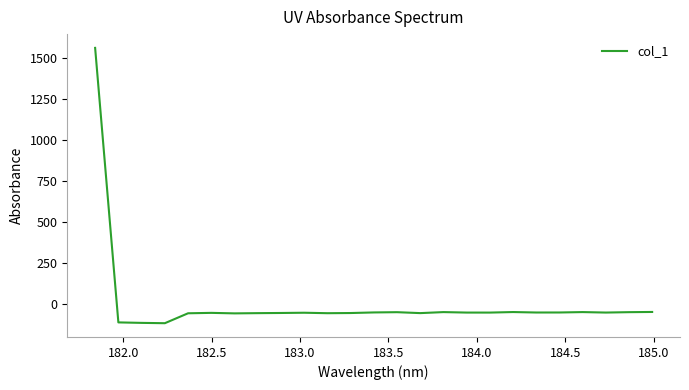

What is the greatest value displayed?

1558.7